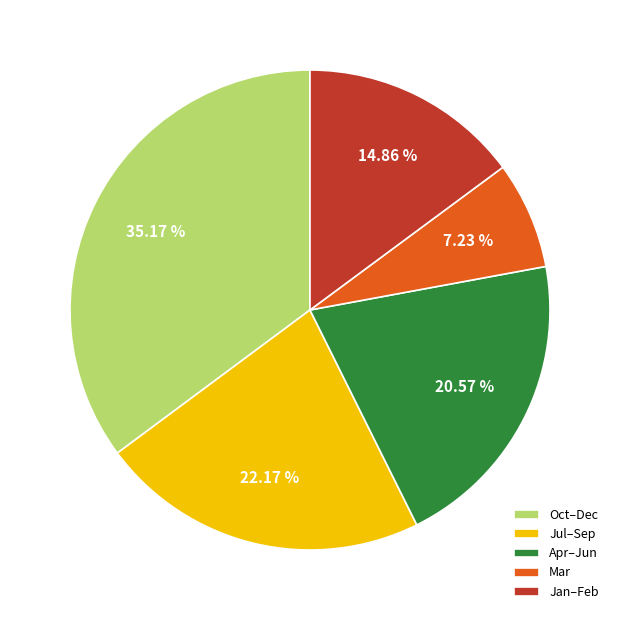

How many segments does this pie chart have?

5